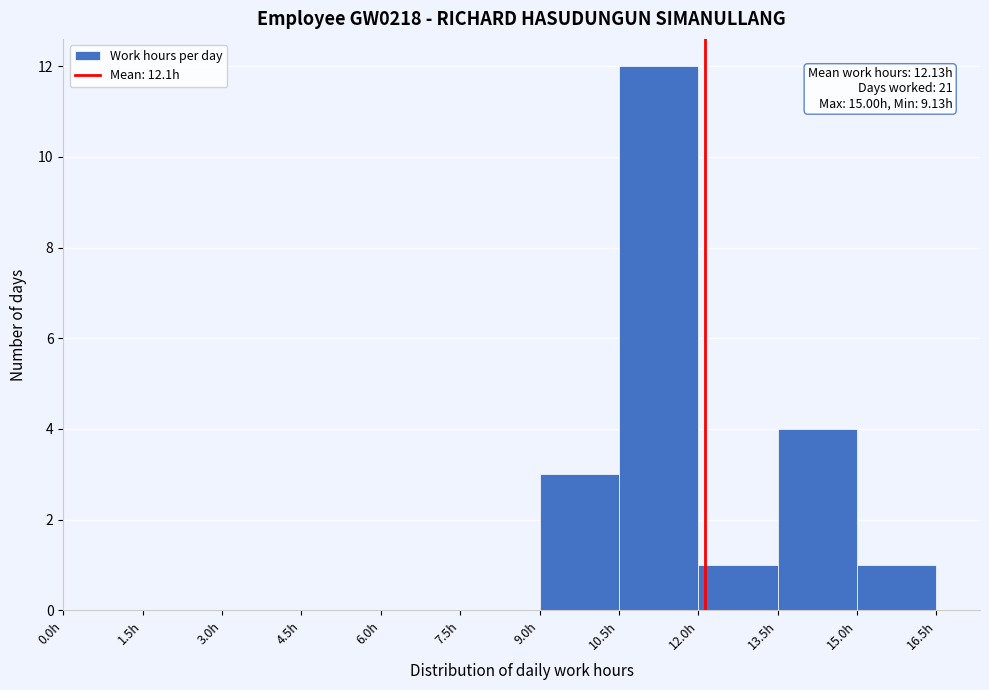

Which range on the x-axis has the tallest bar?

10.5 to 12.0